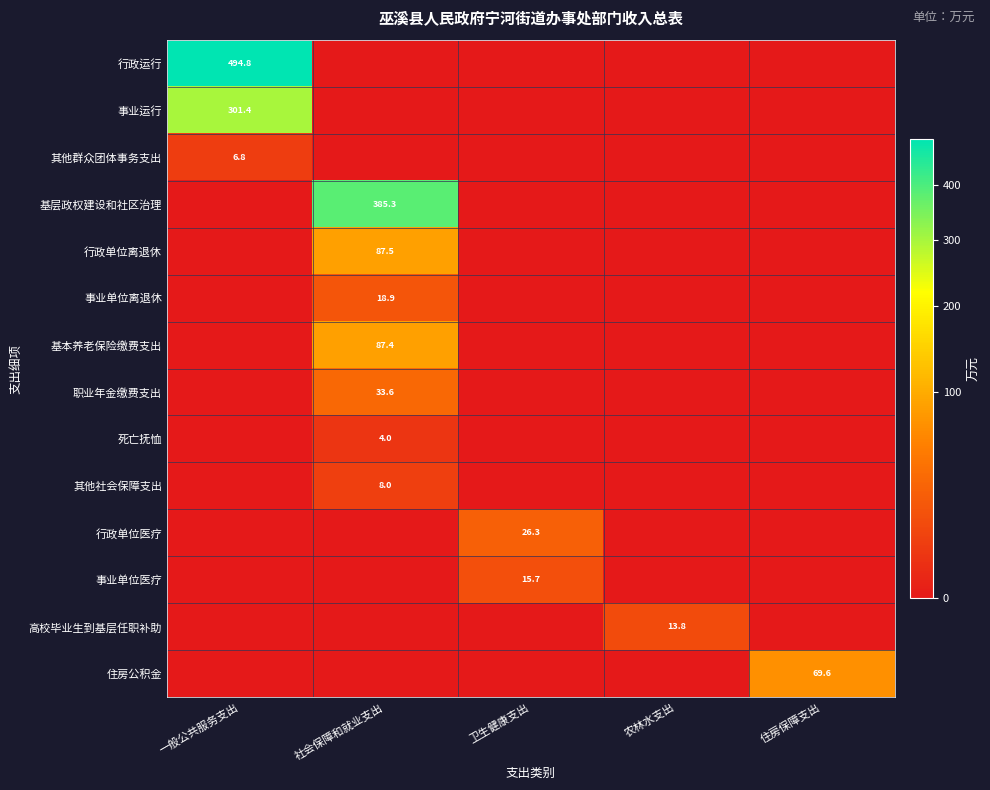

True or false: 其他社会保障支出 has a value of 2.0 at 社会保障和就业支出.

False